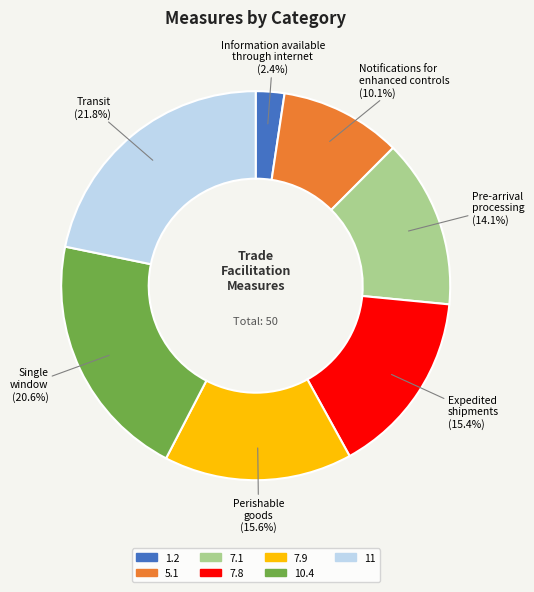

Approximately how many times larger is the value at 11 compared to 10.4?

1.1